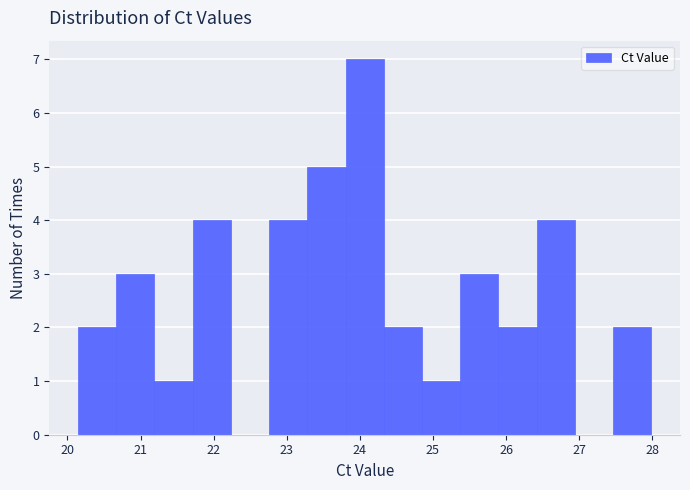

Reading left to right, transcribe this chart: for each bar, give the range it covers on the x-axis and its height. Neither the bar edges nor the heights are printed on the chart, so give them approximately, as read against the axes.

20.1 to 20.7: 2
20.7 to 21.2: 3
21.2 to 21.7: 1
21.7 to 22.2: 4
22.2 to 22.8: 0
22.8 to 23.3: 4
23.3 to 23.8: 5
23.8 to 24.3: 7
24.3 to 24.8: 2
24.8 to 25.4: 1
25.4 to 25.9: 3
25.9 to 26.4: 2
26.4 to 26.9: 4
26.9 to 27.5: 0
27.5 to 28.0: 2